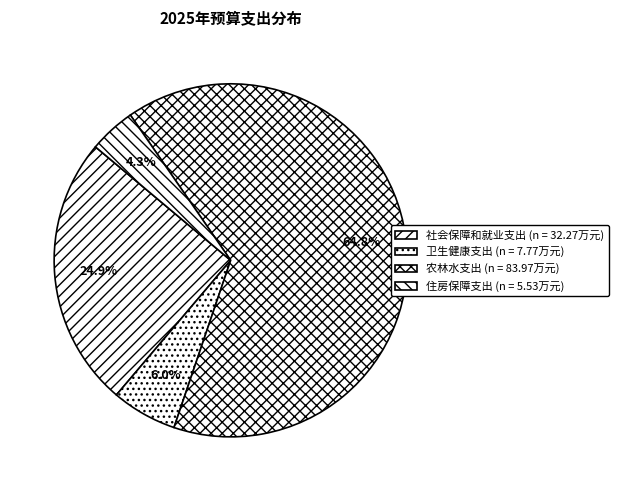

Is it true that 社会保障和就业支出 is 25% of the pie?

True